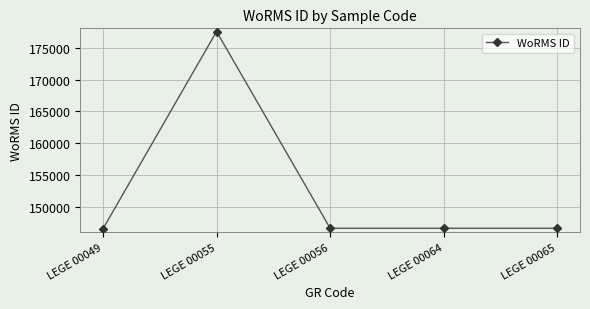

What is the value of the 1st point from the left?

146603